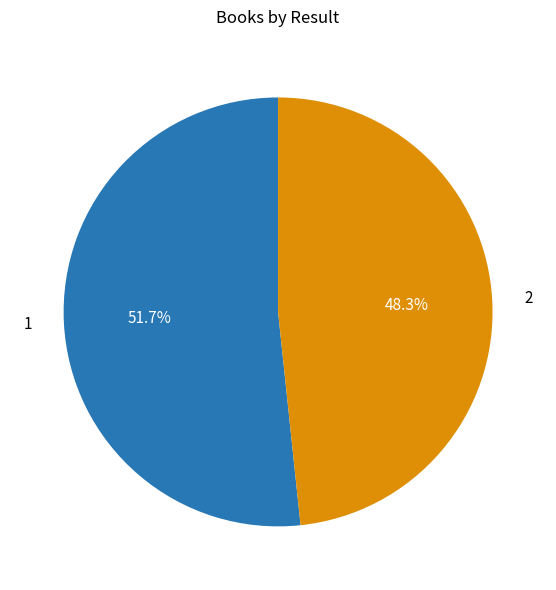

To the nearest percent, what is the difference between the largest and smallest slice percentages?

3%